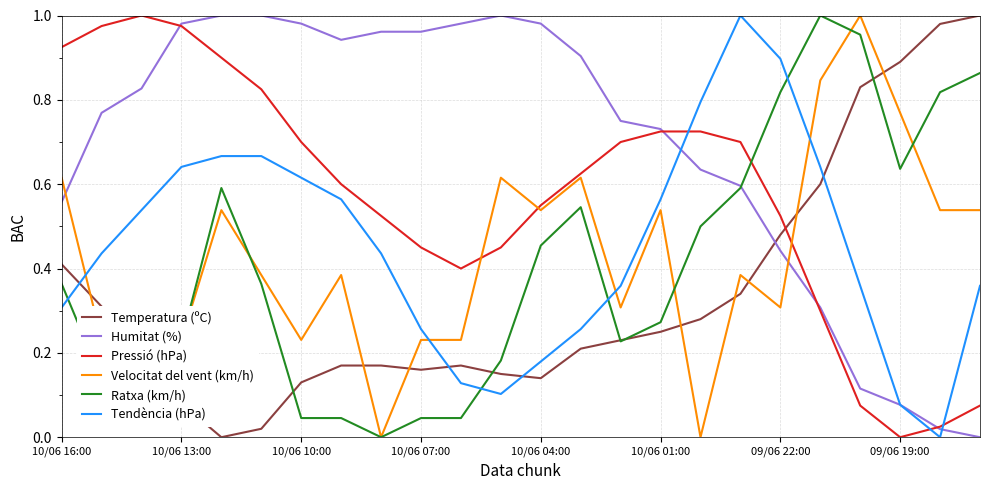

How many times do Humitat (%) and Velocitat del vent (km/h) cross each other?

2